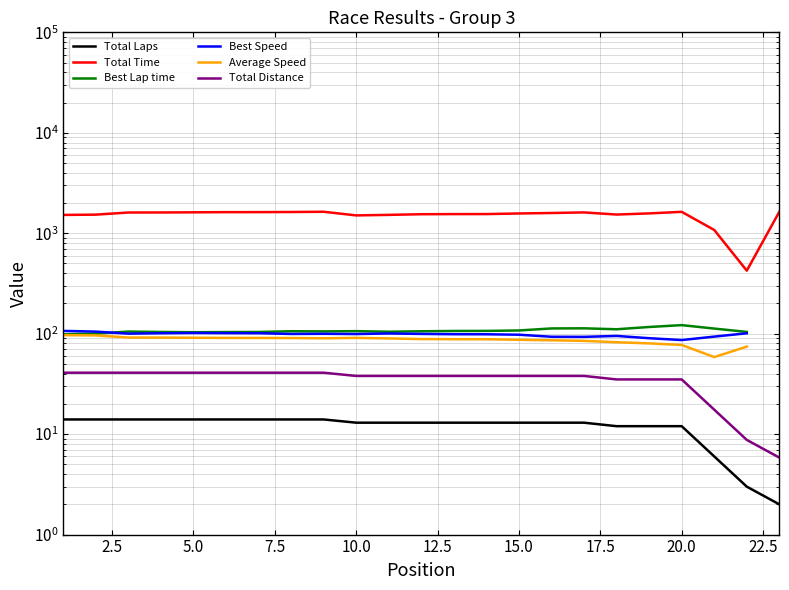

At which label does Total Time first exceed 1575?

5.0